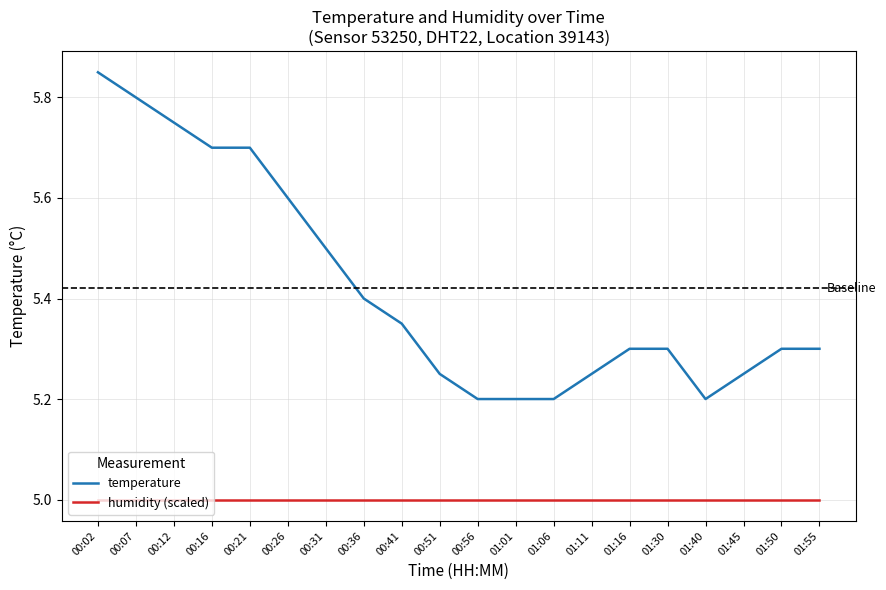

True or false: humidity (scaled) and temperature cross at least once.

False